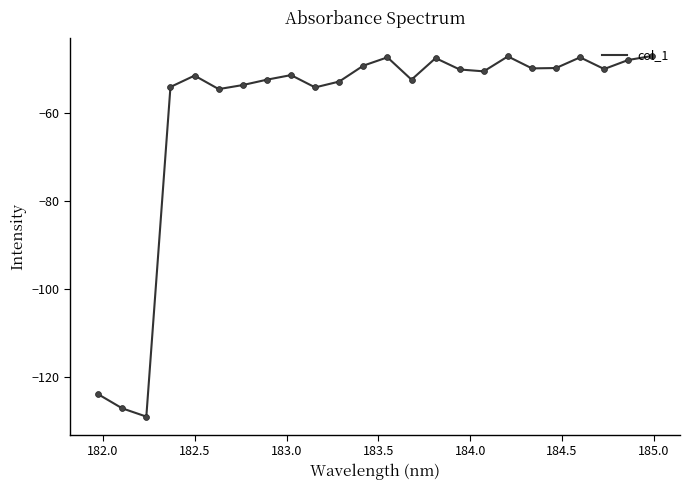

What is the greatest value displayed?

-47.1